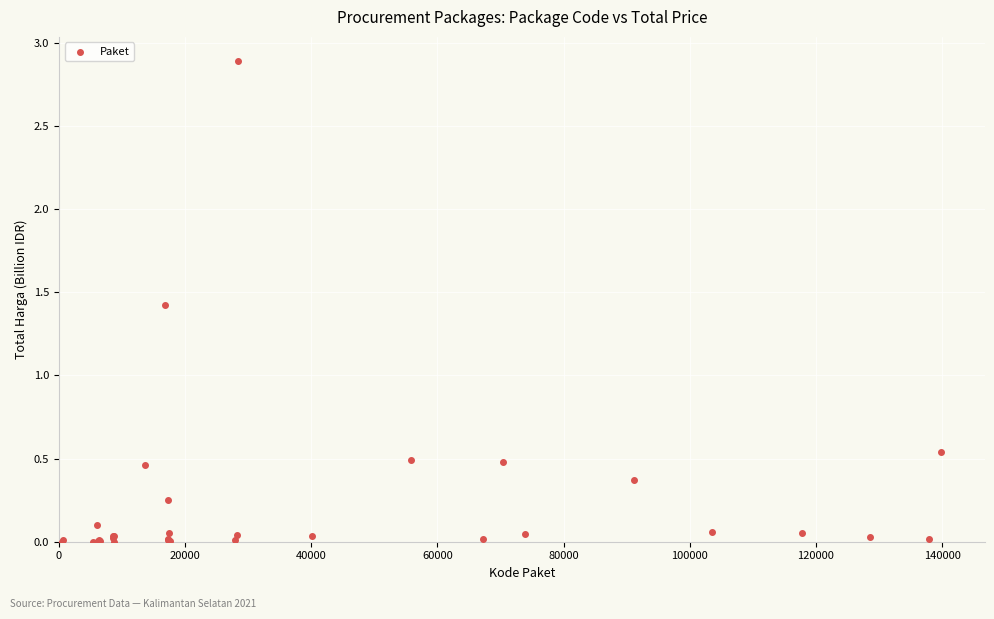

What Y value in the scatter plot is closest to 1?

1.4